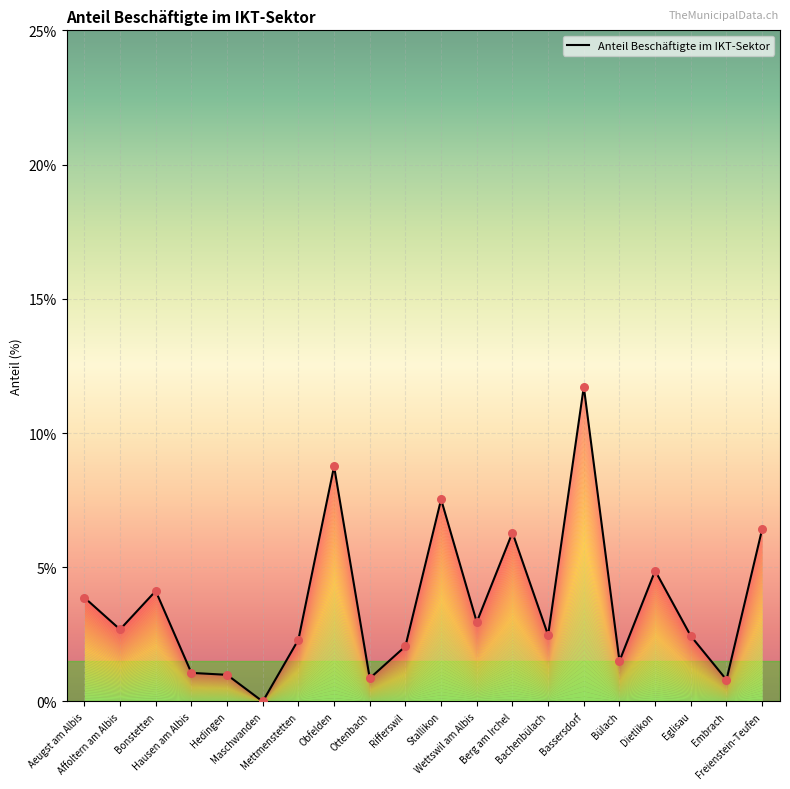

Which has a higher value, Obfelden or Freienstein-Teufen?

Obfelden